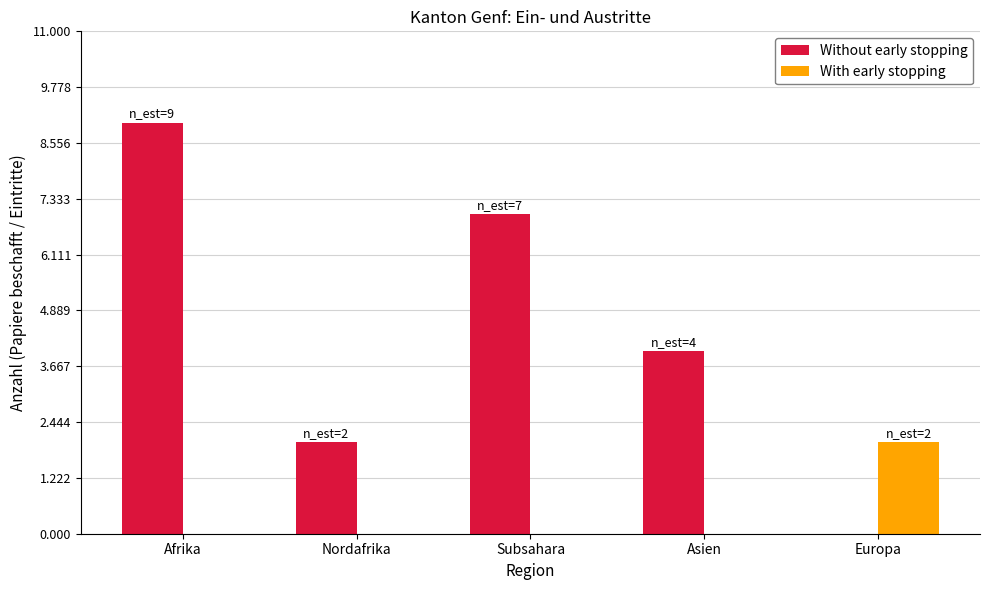

True or false: With early stopping has a value of 1 at Nordafrika.

False